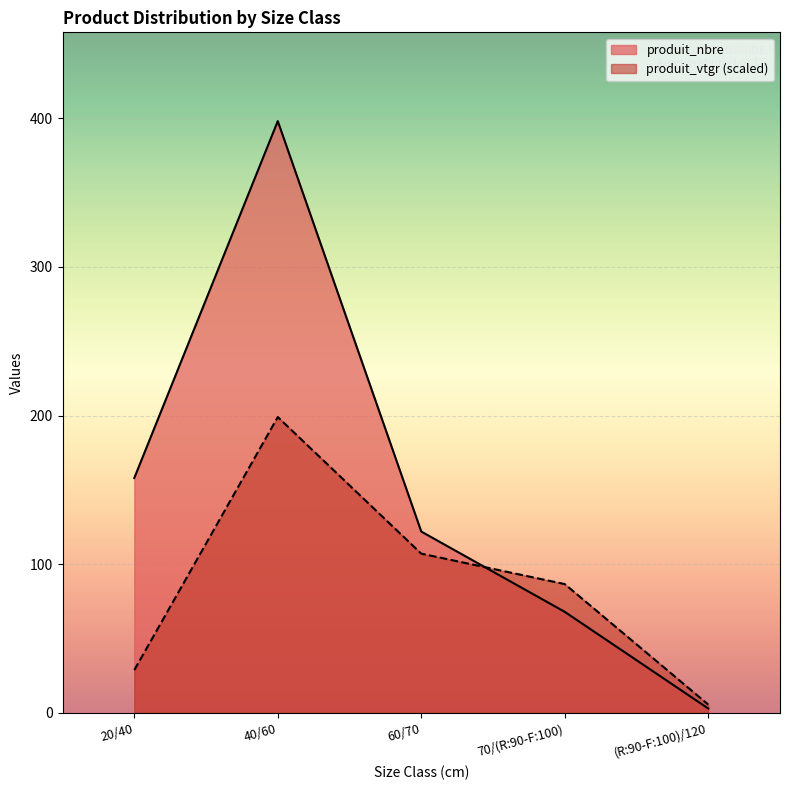

Rank the categories by produit_nbre value from highest to lowest.

40/60, 20/40, 60/70, 70/(R:90-F:100), (R:90-F:100)/120